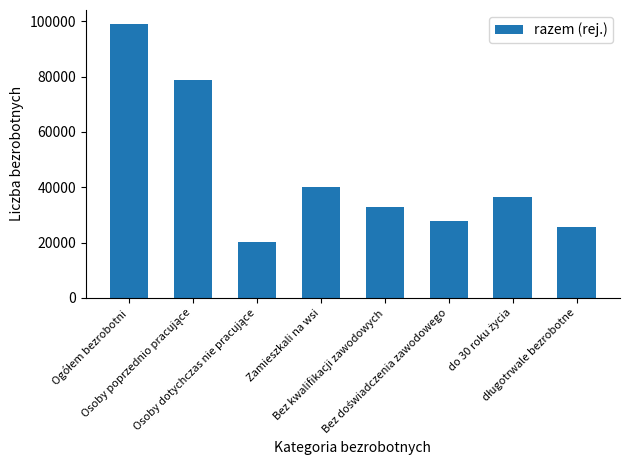

How many distinct data groups are displayed?

1